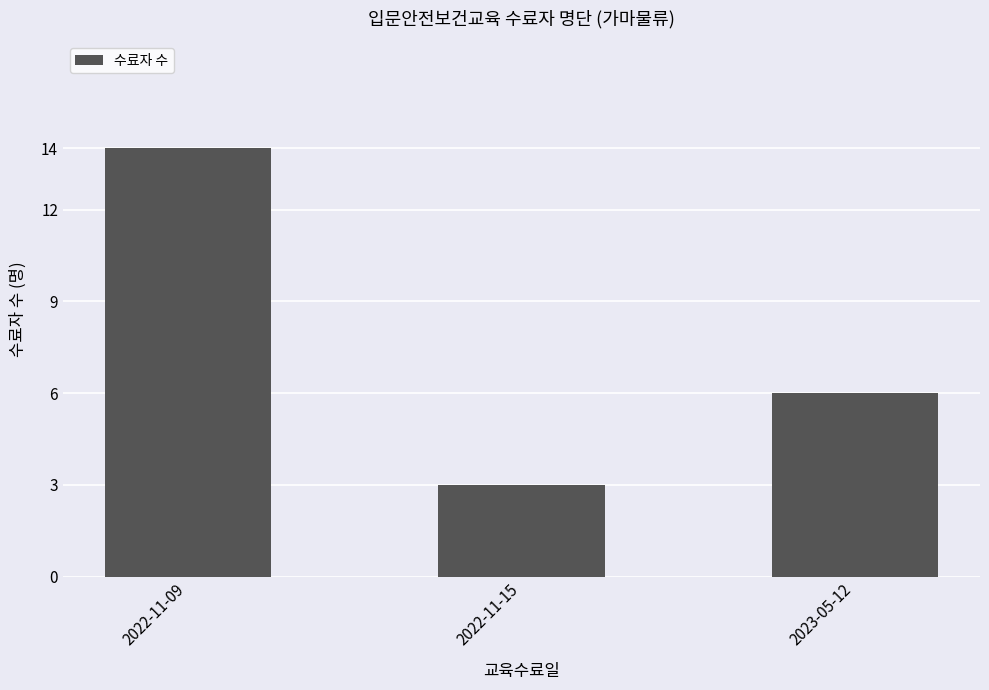

What value does the data have at 2023-05-12?

6